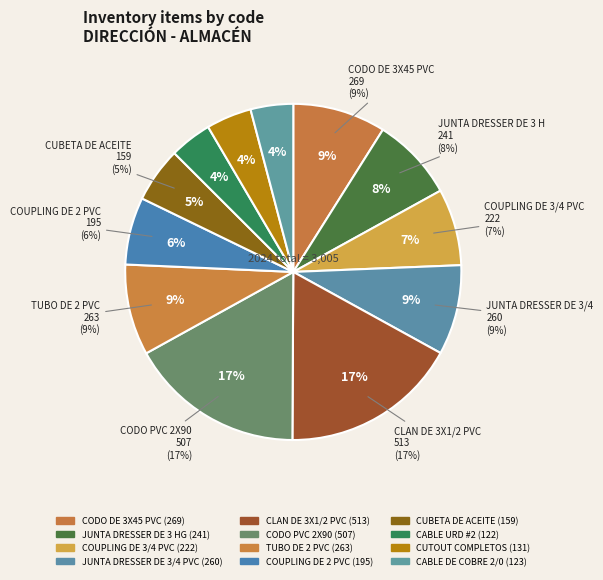

Rank the categories by value from lowest to highest.

CABLE URD #2, CABLE DE COBRE 2/0, CUTOUT COMPLETOS, CUBETA DE ACEITE, COUPLING DE 2 PVC, COUPLING DE 3/4 PVC, JUNTA DRESSER DE 3 HG, JUNTA DRESSER DE 3/4 PVC, TUBO DE 2 PVC, CODO DE 3X45 PVC, CODO PVC 2X90, CLAN DE 3X1/2 PVC